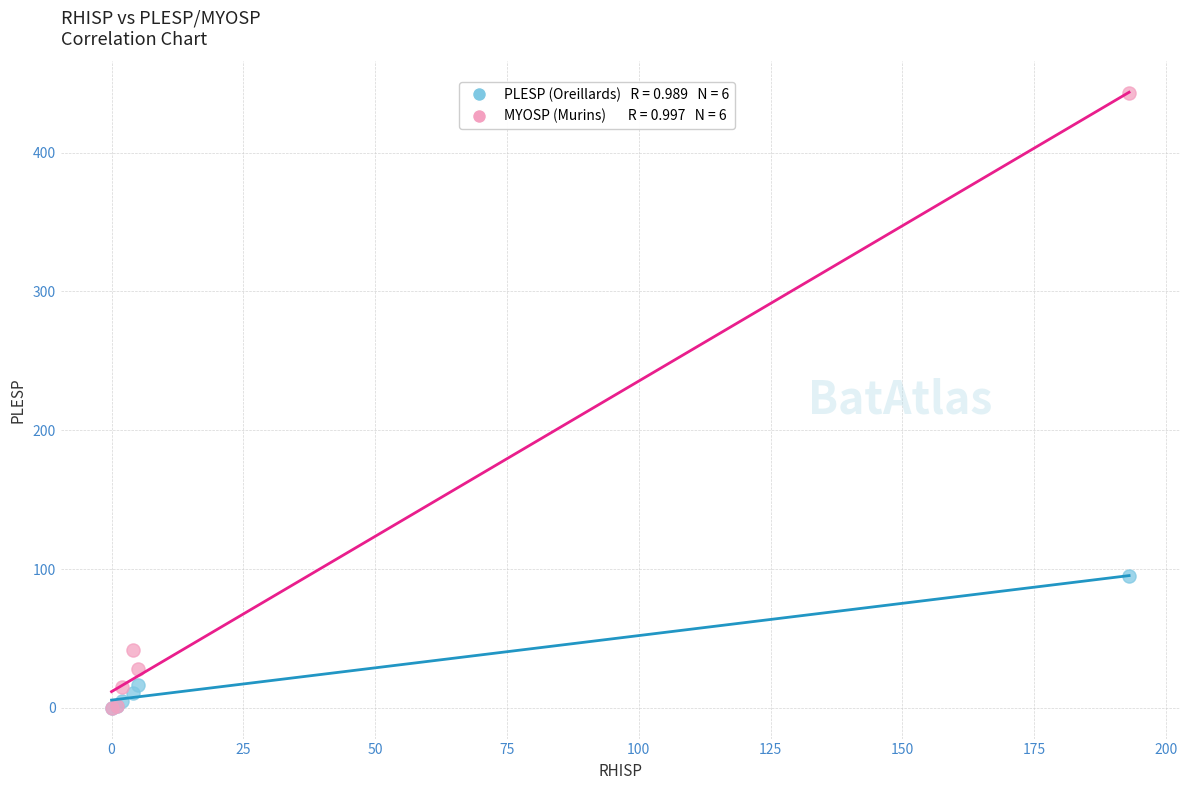

Across all series, what Y value is closest to 221?

95.0